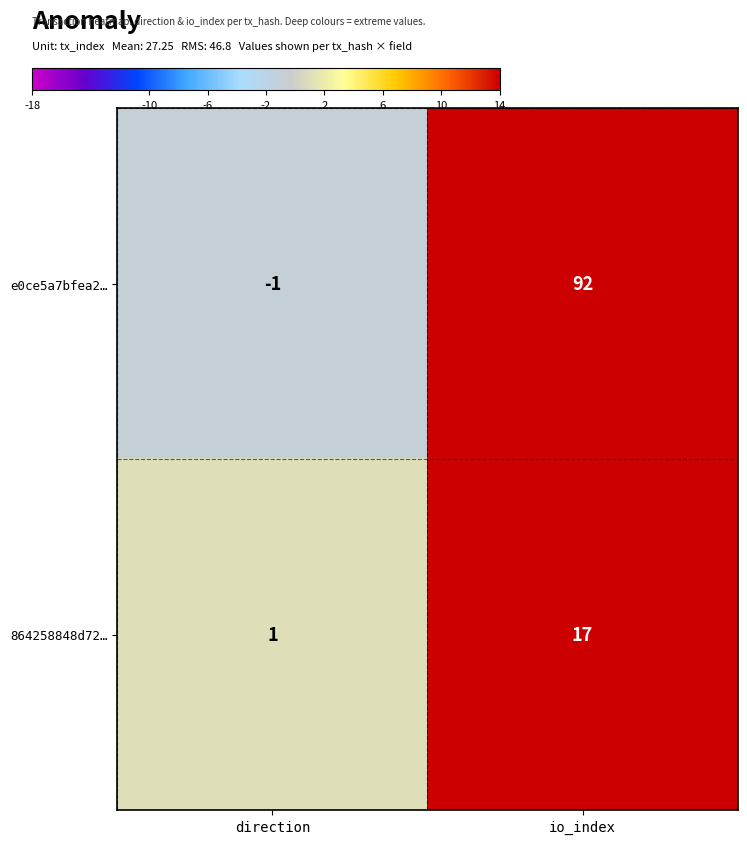

At which label is e0ce5a7bfea2… closest to 45?

direction